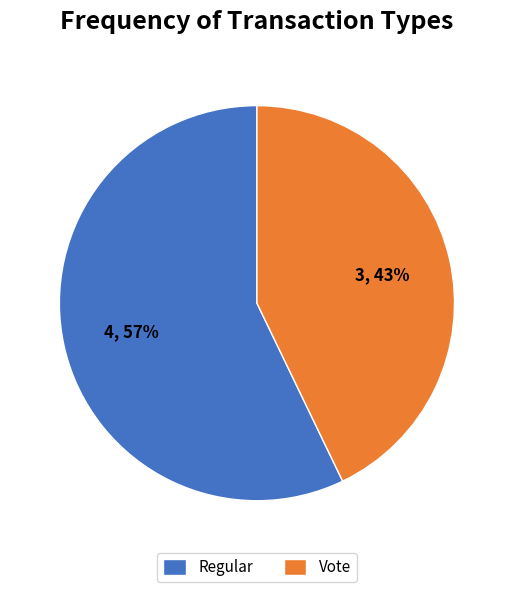

Is there any slice that represents more than half of the pie?

Yes